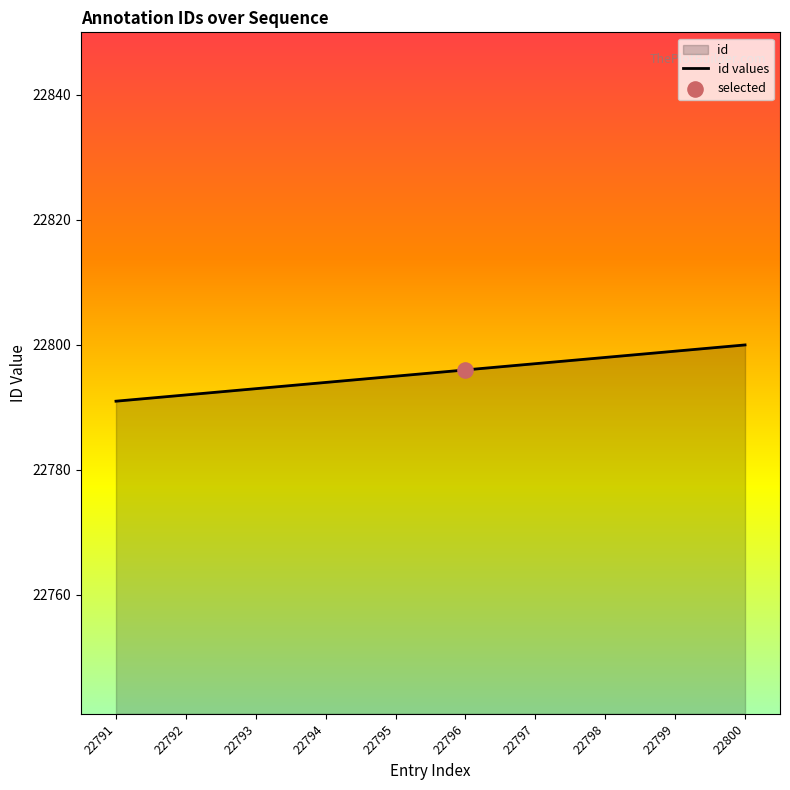

Between 22800 and 22797, which is larger?

22800